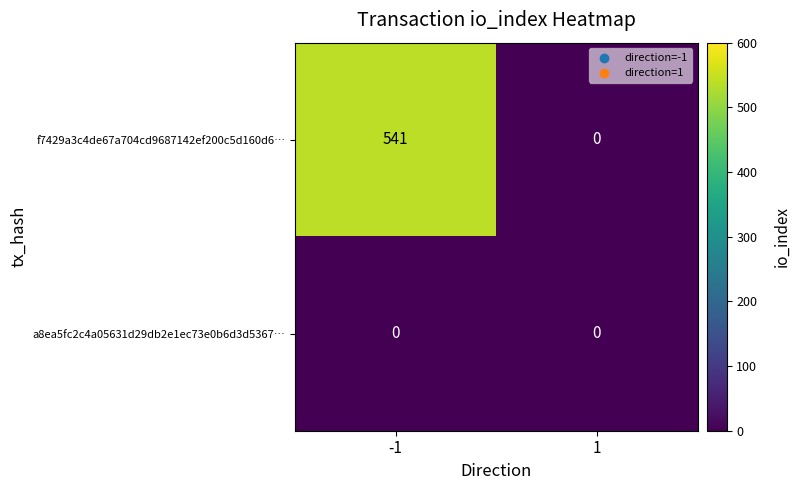

Which label corresponds to the largest value in the chart?

-1